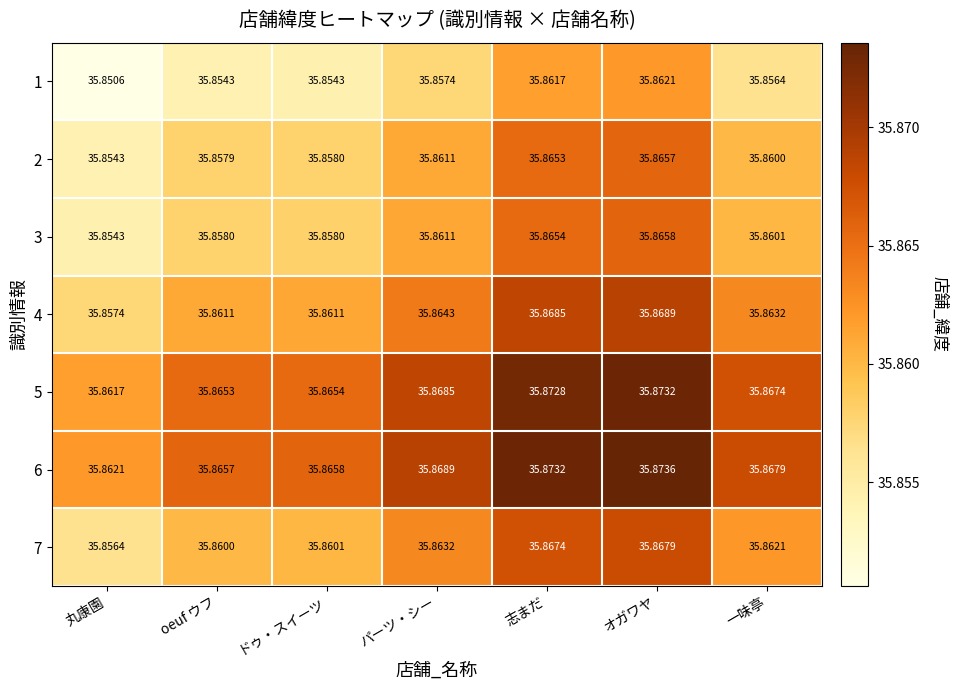

List the labels in order of 5 value, largest first.

オガワヤ, 志まだ, パーツ・シー, 一味亭, ドゥ・スイーツ, oeuf ウフ, 丸康園